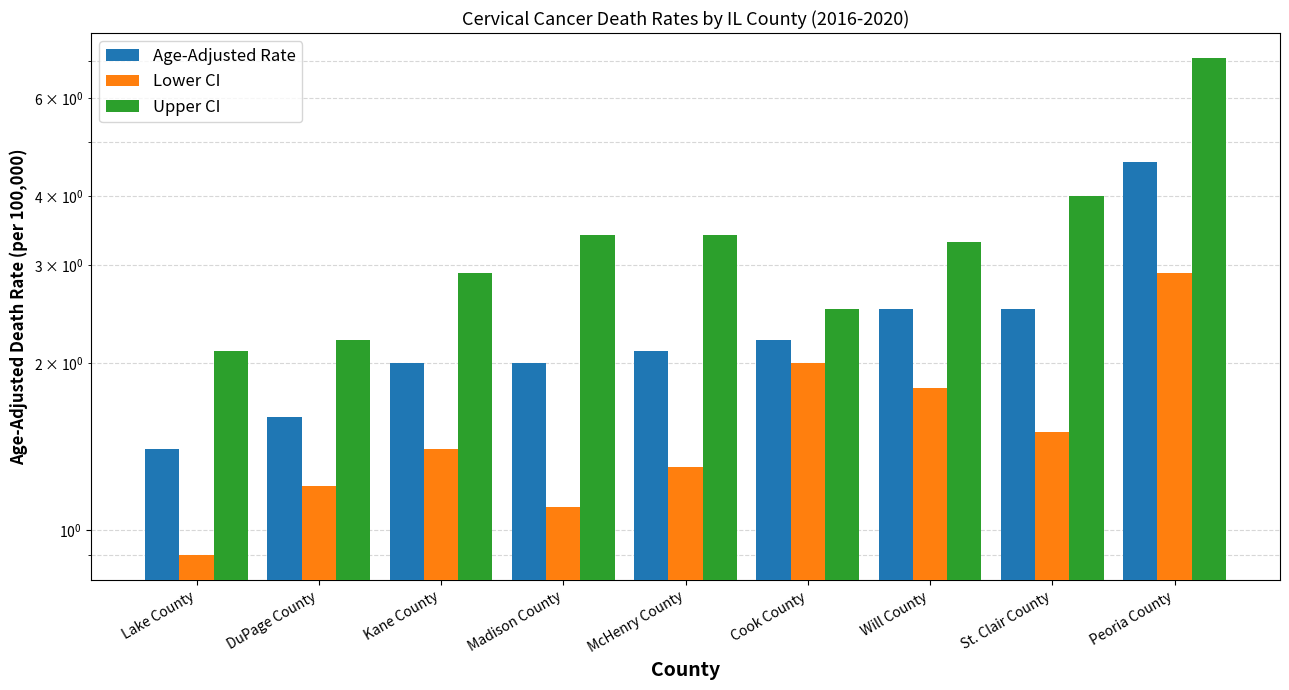

At which category does the chart reach its minimum across all series?

Lake County